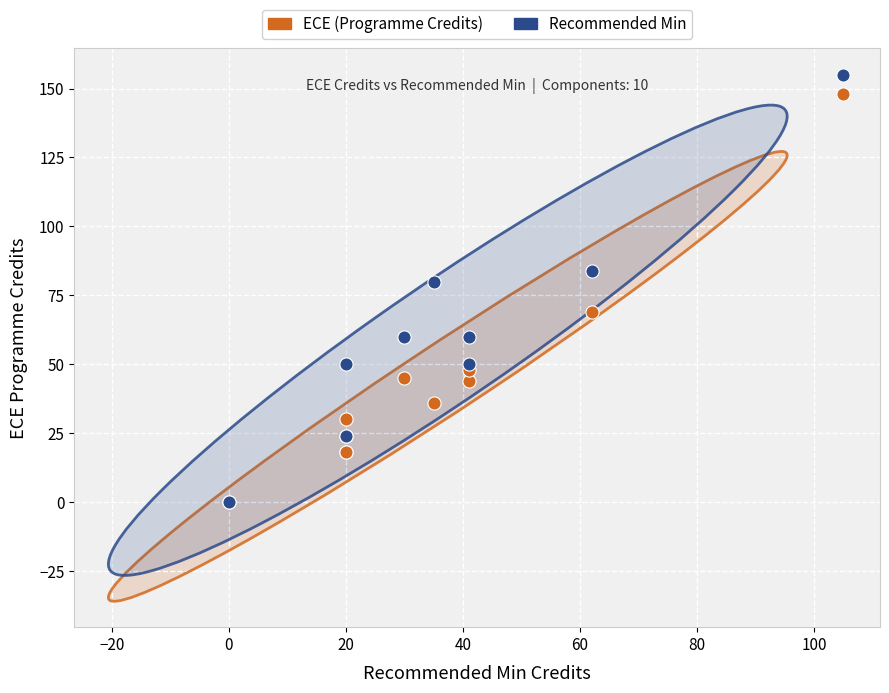

In the Recommended Min series, what Y value is closest to 77?

80